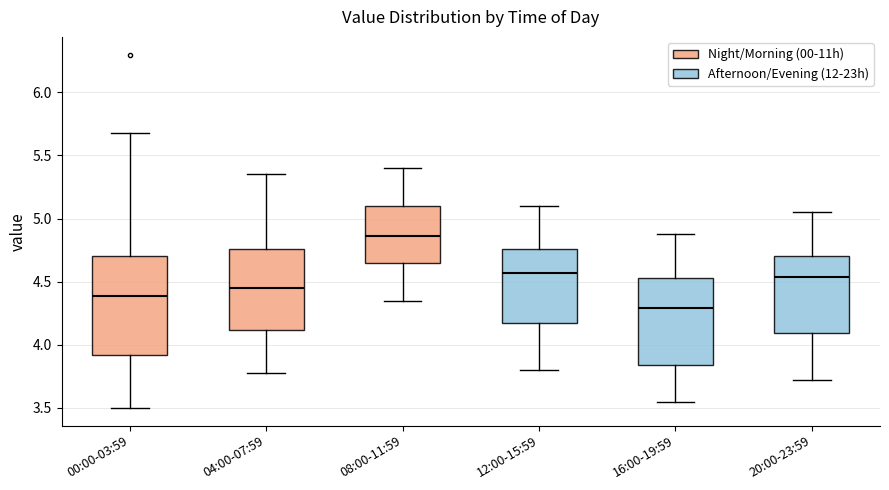

Which box has the highest median line?

08:00-11:59